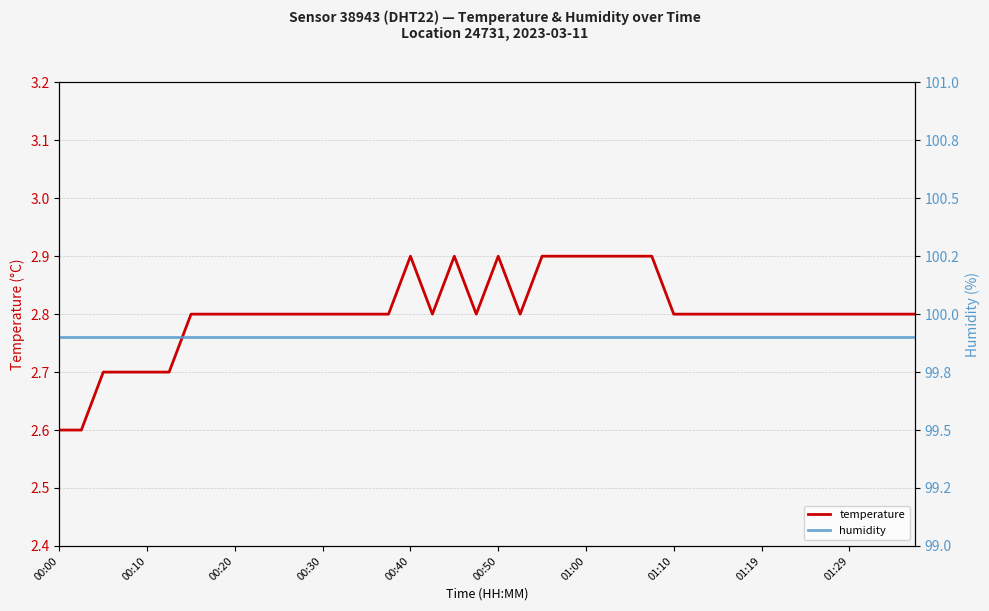

What is the minimum value for humidity?

99.9